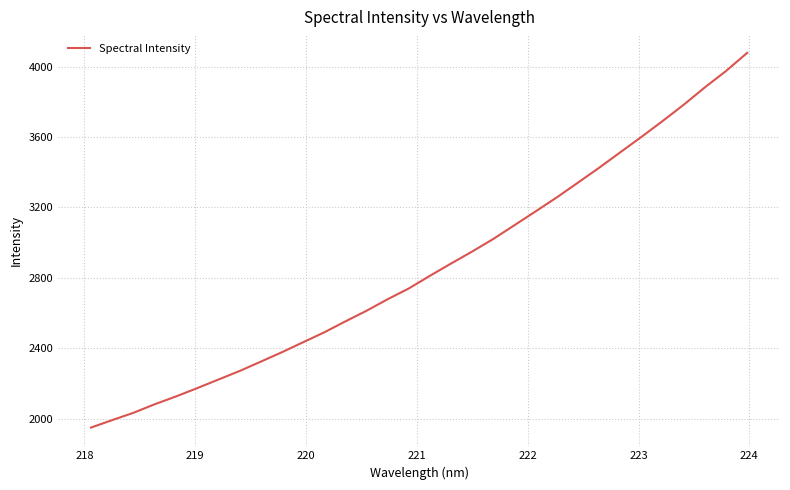

What is the maximum value shown in the chart?

4078.3